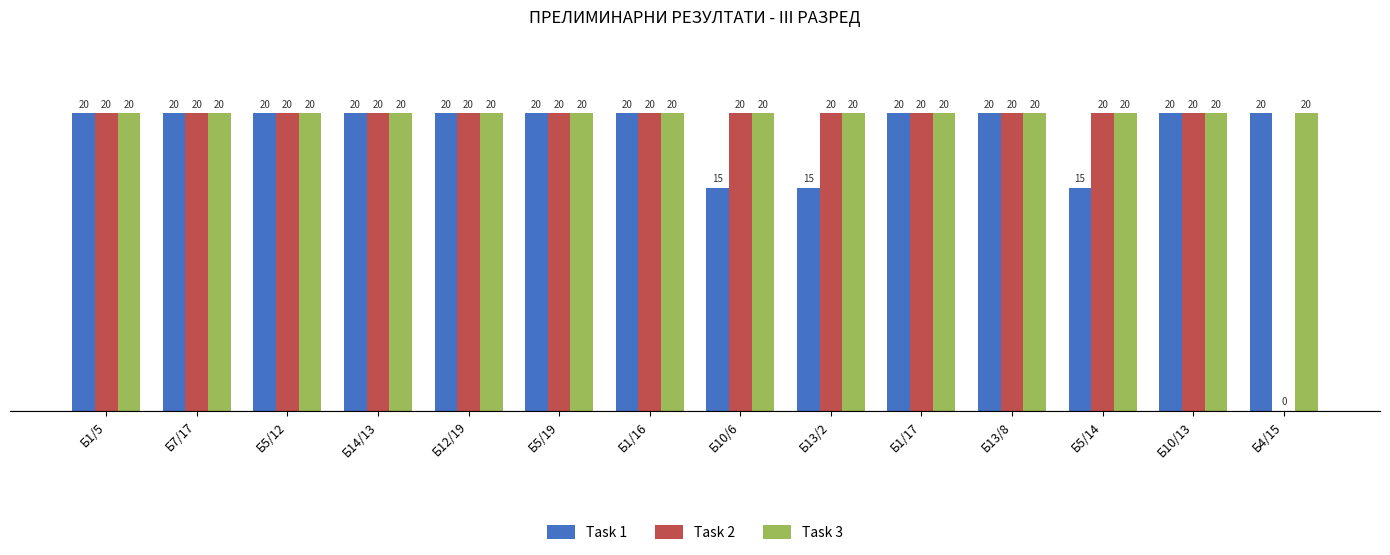

The value of Task 2 at Б7/17 is 10. True or false?

False